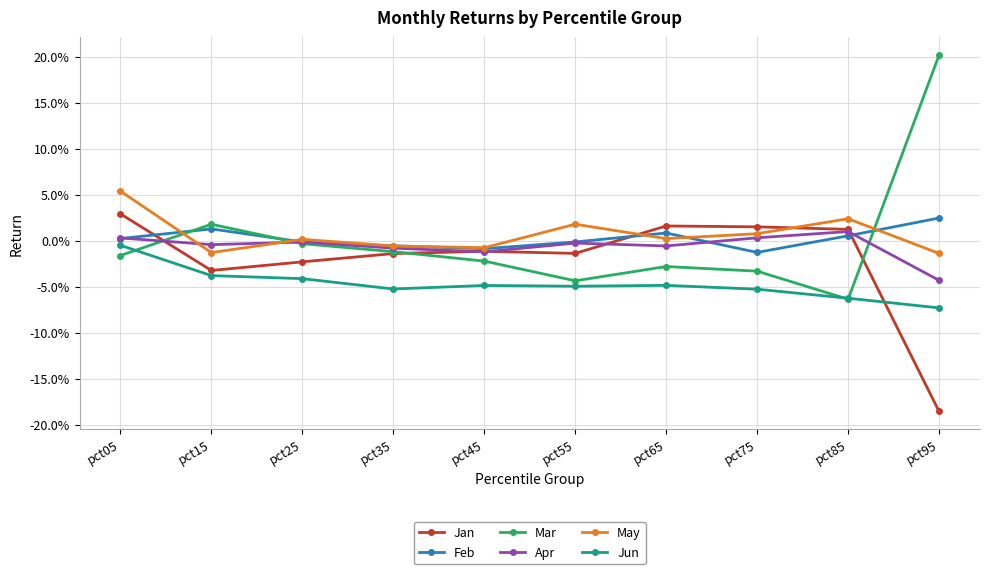

Reading right to left, transcribe all the data shown in this chart.

Jan: -0.2	0.0	0.0	0.0	-0.0	-0.0	-0.0	-0.0	-0.0	0.0
Feb: 0.0	0.0	-0.0	0.0	-0.0	-0.0	-0.0	-0.0	0.0	0.0
Mar: 0.2	-0.1	-0.0	-0.0	-0.0	-0.0	-0.0	-0.0	0.0	-0.0
Apr: -0.0	0.0	0.0	-0.0	-0.0	-0.0	-0.0	-0.0	-0.0	0.0
May: -0.0	0.0	0.0	0.0	0.0	-0.0	-0.0	0.0	-0.0	0.1
Jun: -0.1	-0.1	-0.1	-0.0	-0.0	-0.0	-0.1	-0.0	-0.0	-0.0